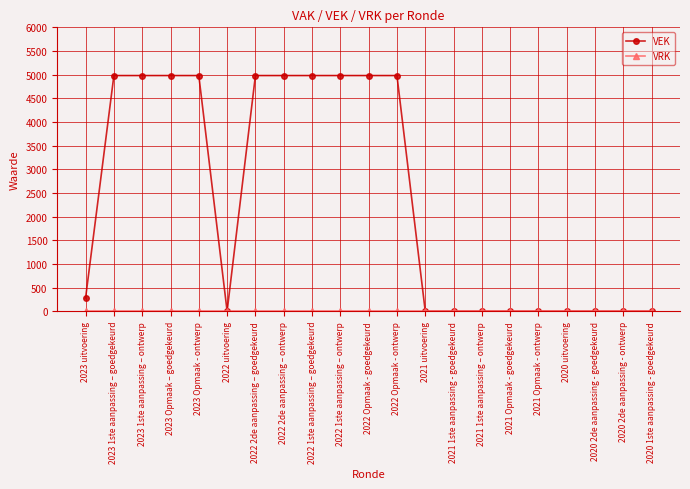

What is the spread (max minus min) of values at 2022 Opmaak - ontwerp?

4981